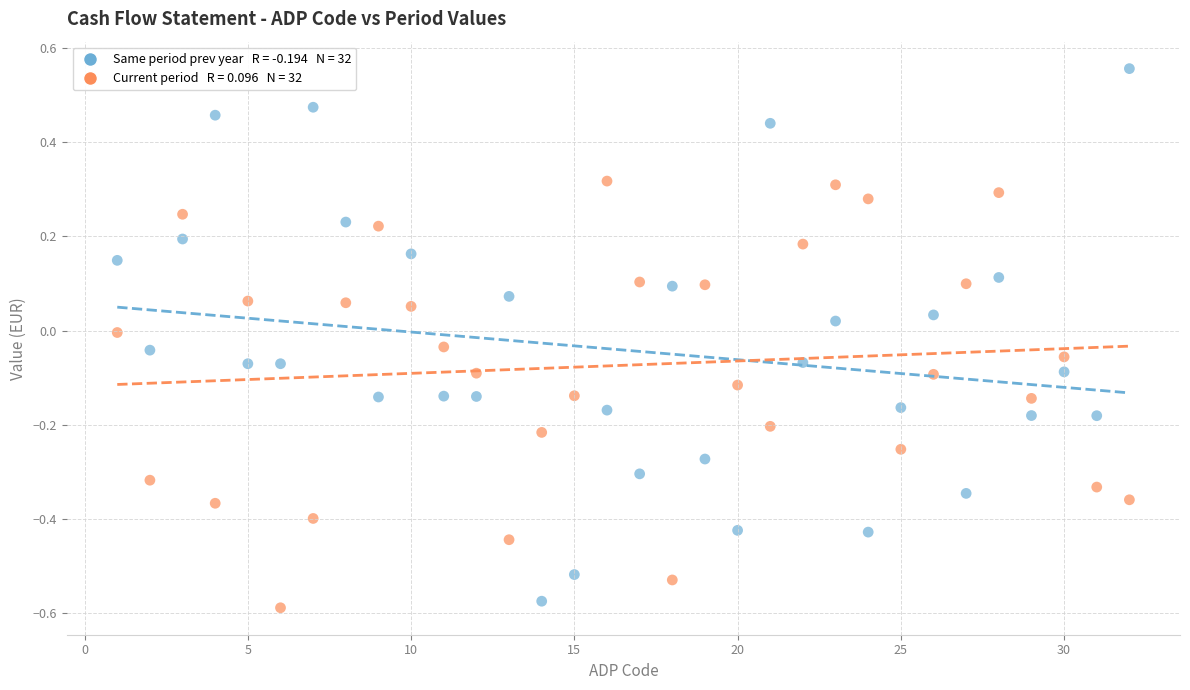

Across all data points, what is the range of Y values (max minus min)?

1.1